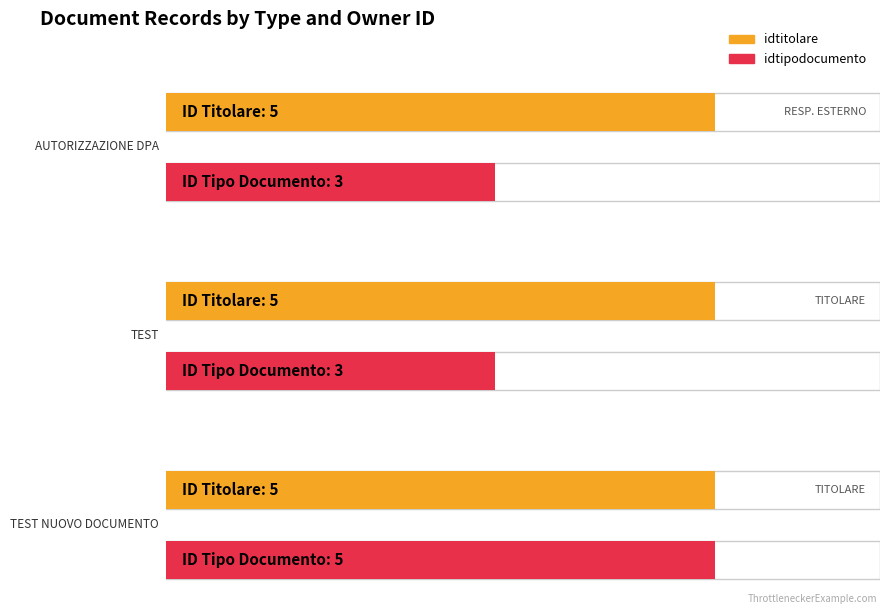

How many bars are there in total?

6